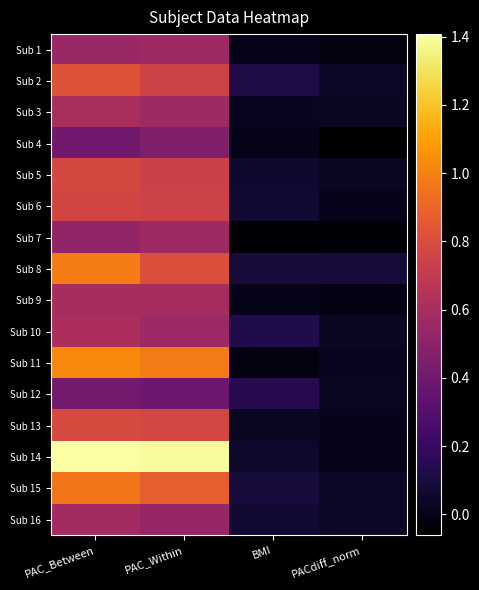

What is the minimum value shown in the chart?

-0.1